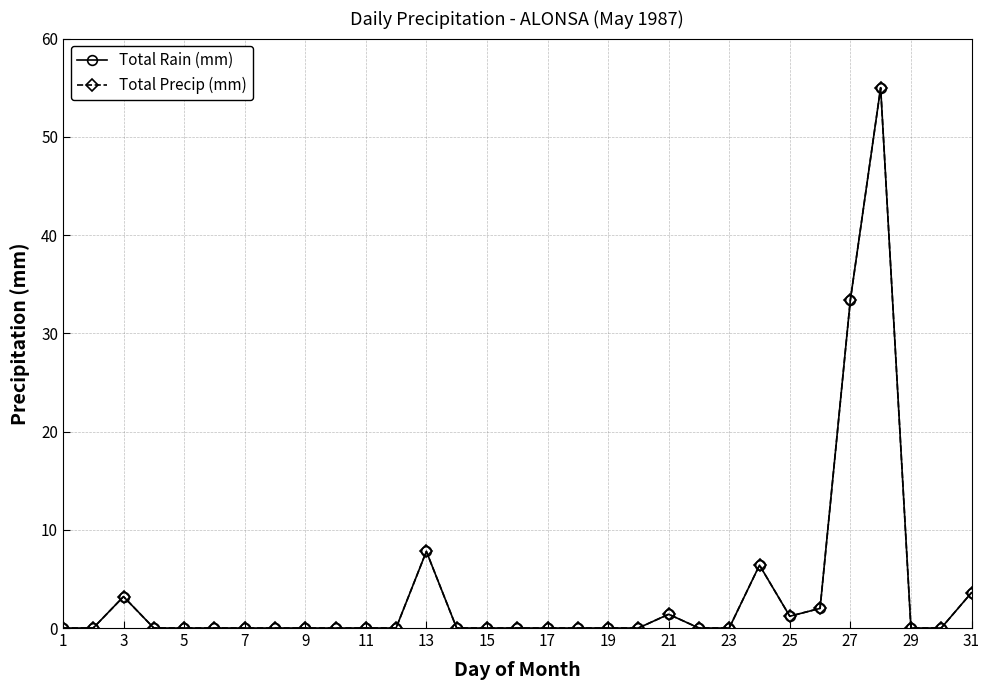

True or false: Total Precip (mm) has more than 0 points higher than both neighbors.

True